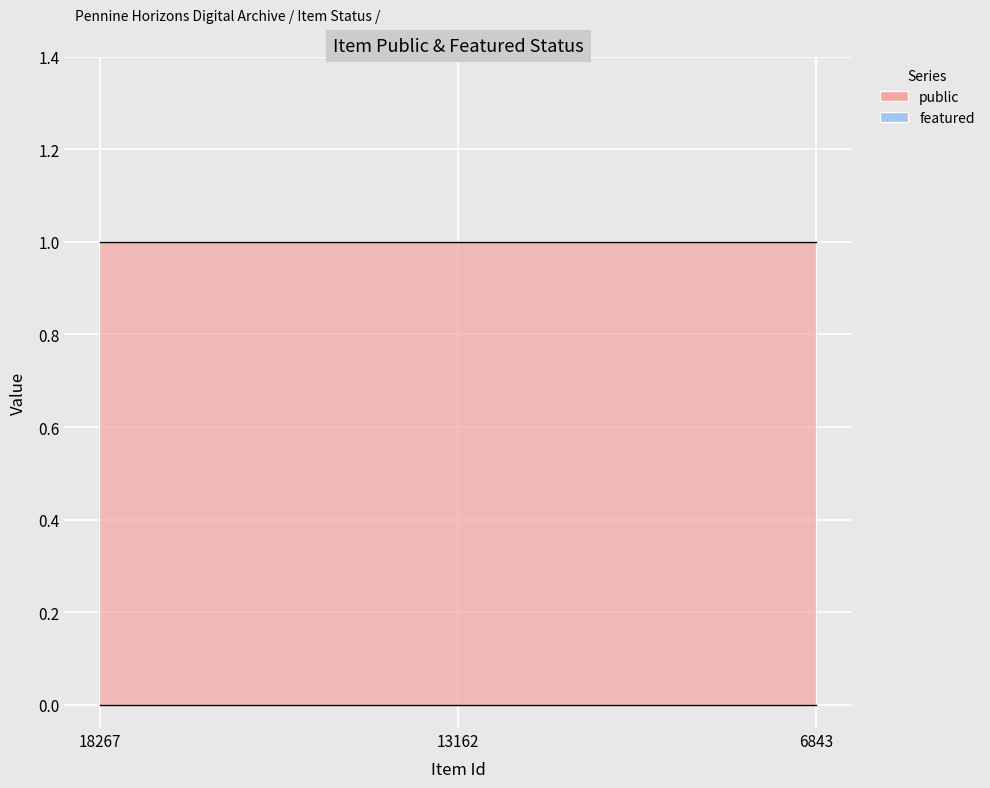

What is the value of the public point at the 2nd from the left?

1